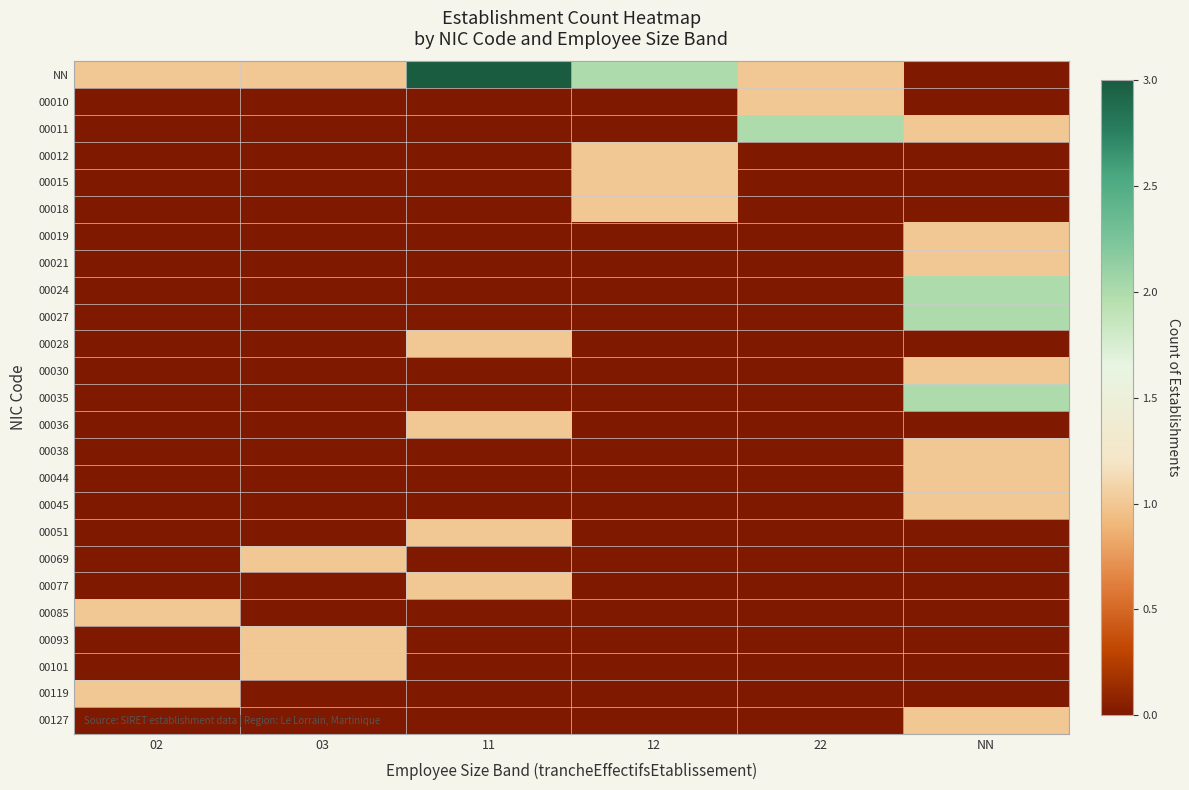

Which series has the largest total across all categories?

NN